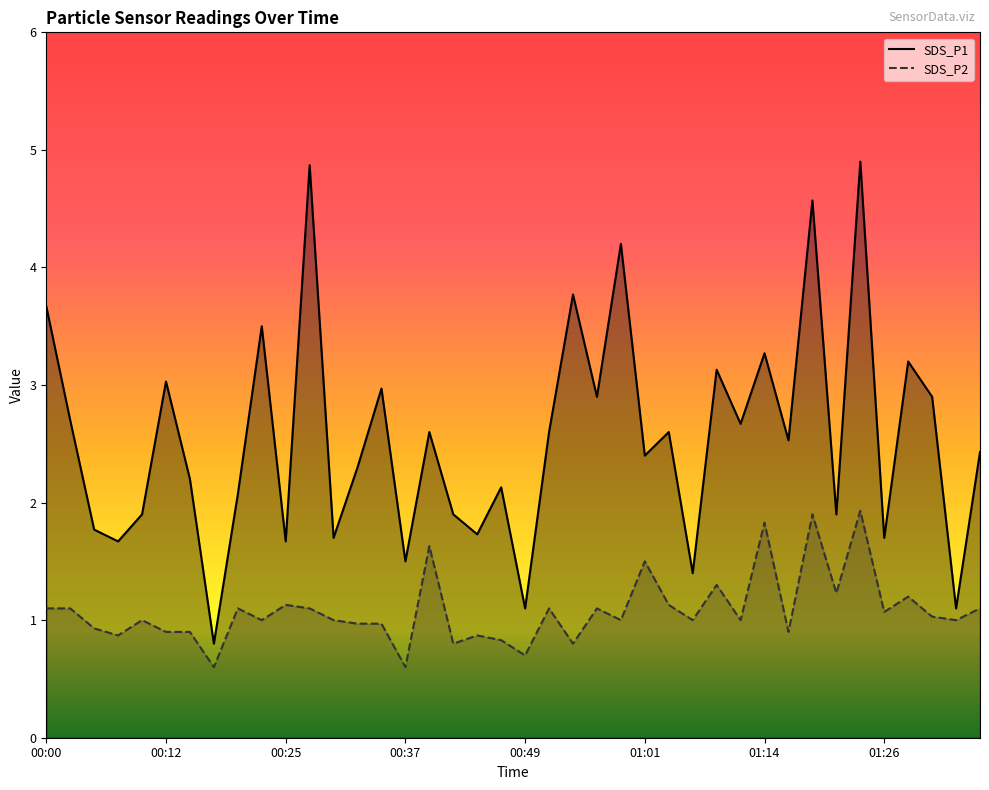

Where is the first local maximum for SDS_P1?

00:12